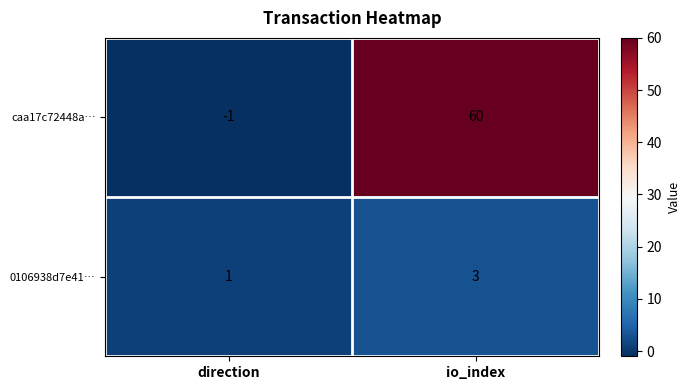

At which category is the sum across all series the highest?

io_index